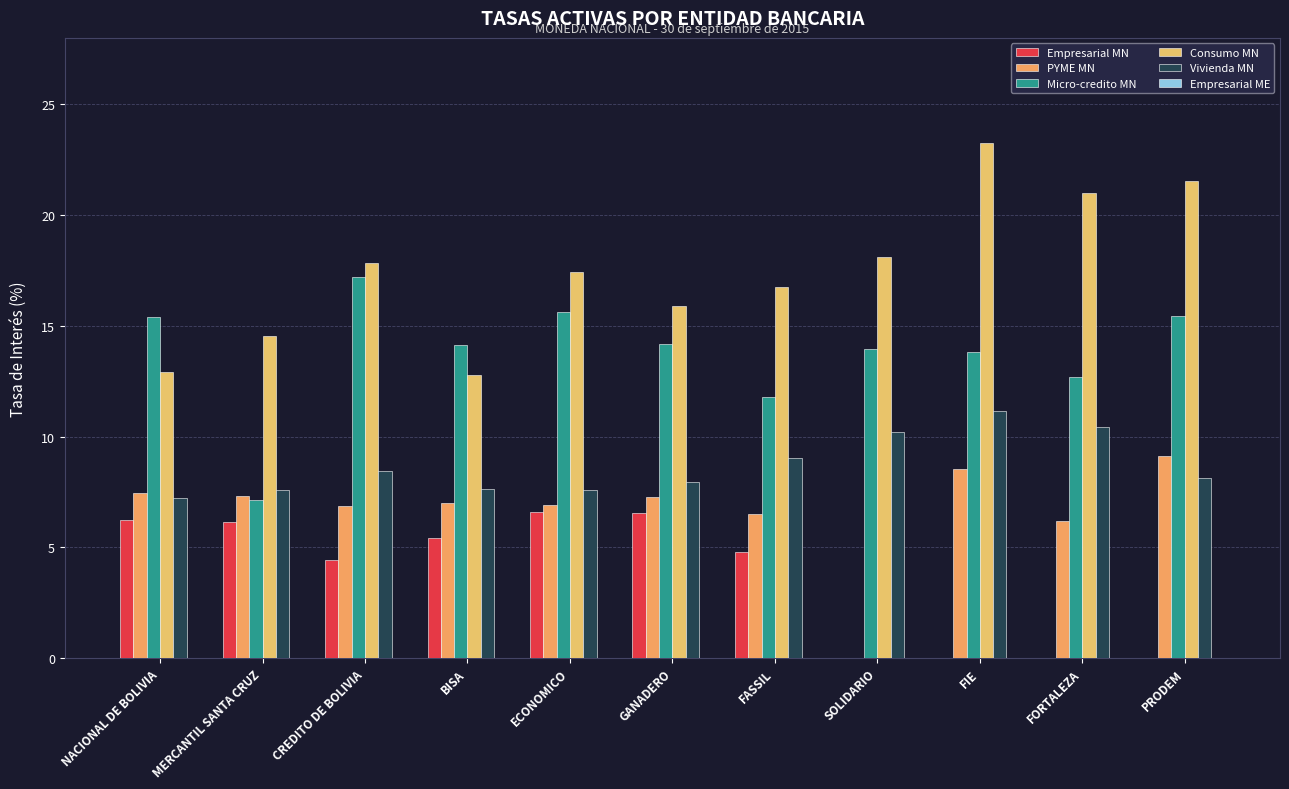

What position from the left is ECONOMICO?

5